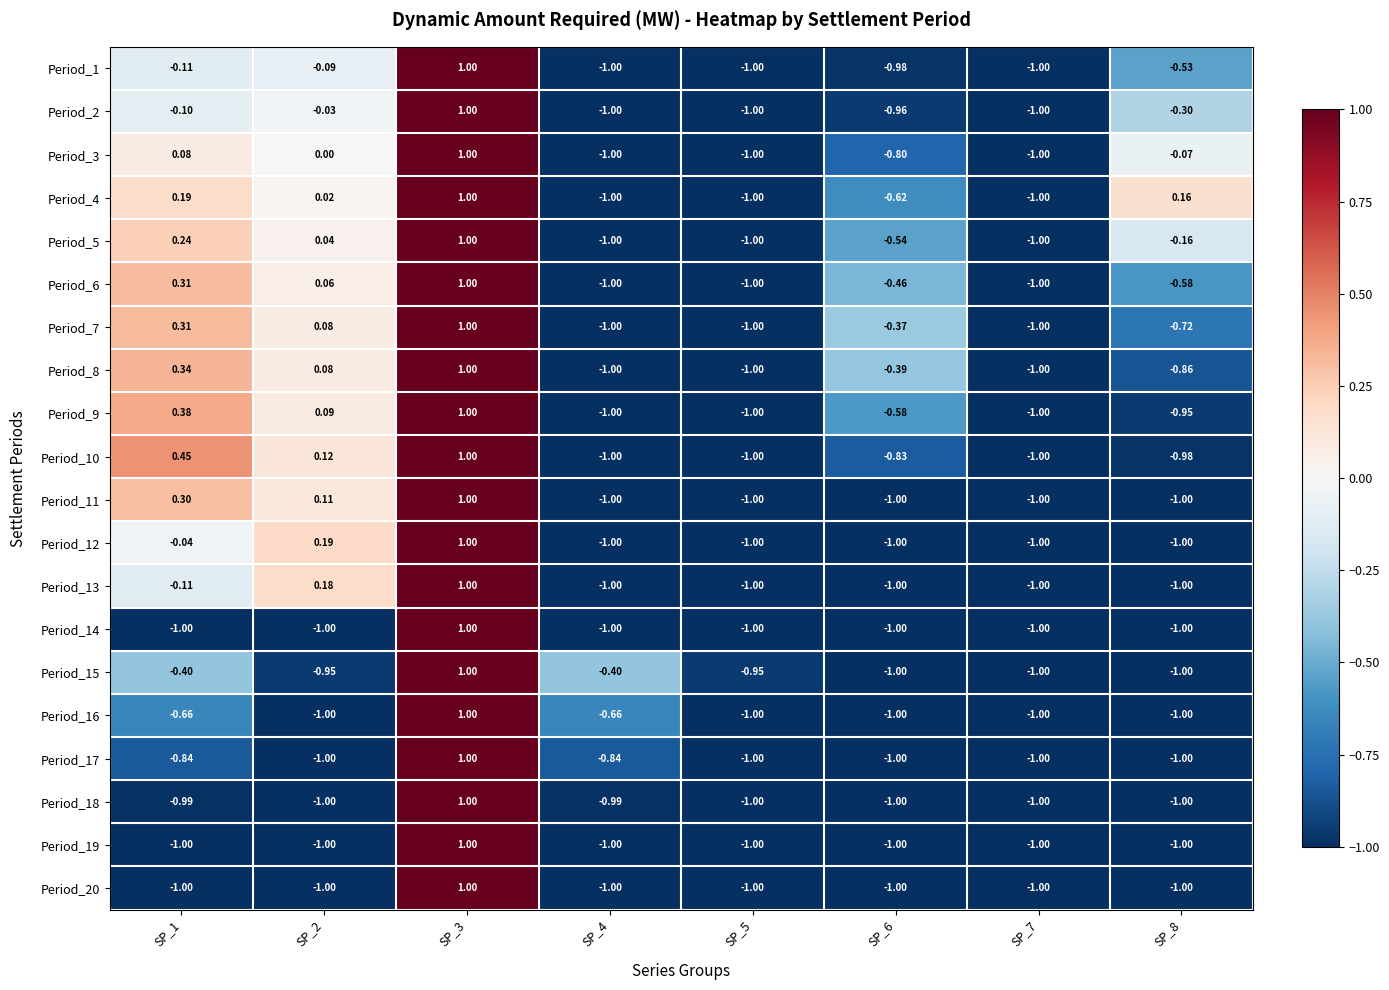

Is the value of Period_1 at SP_2 greater than the value of Period_19 at SP_2?

Yes